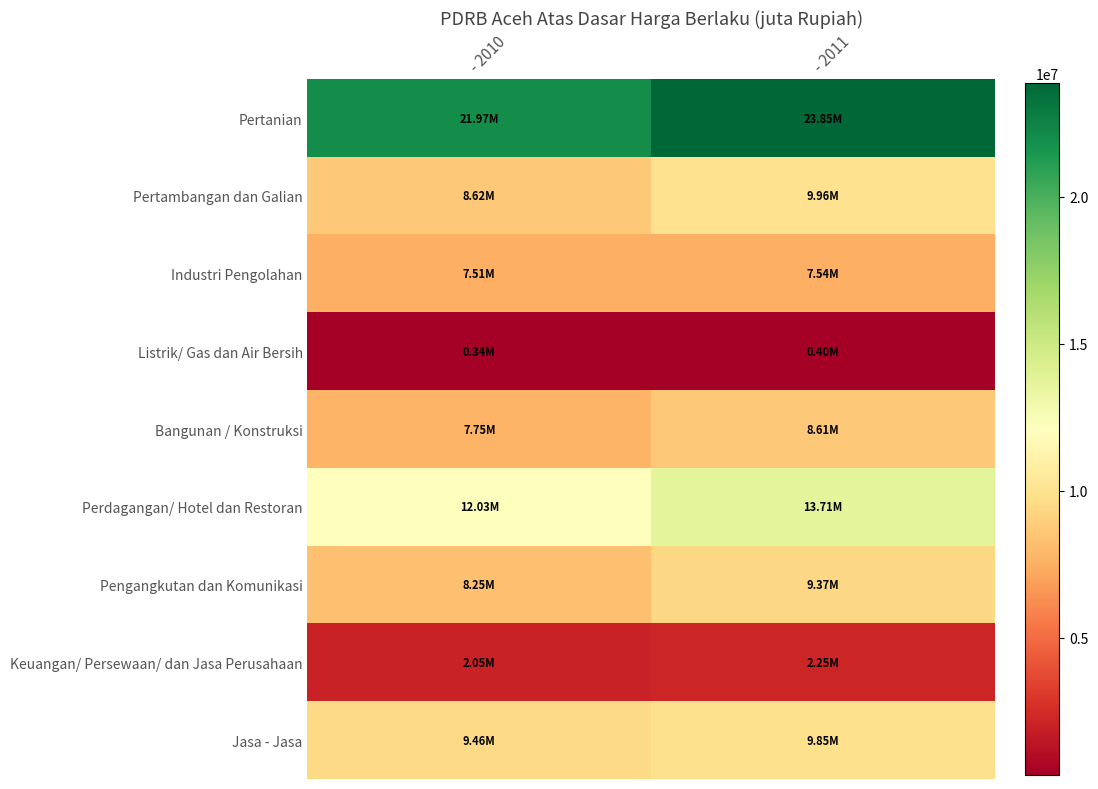

Reading right to left, what are all the values shown in this chart?

Pertanian: - 2011=23854170	- 2010=21968440
Pertambangan dan Galian: - 2011=9955650	- 2010=8623090
Industri Pengolahan: - 2011=7541290	- 2010=7512520
Listrik/ Gas dan Air Bersih: - 2011=399850	- 2010=336830
Bangunan / Konstruksi: - 2011=8605900	- 2010=7753500
Perdagangan/ Hotel dan Restoran: - 2011=13710150	- 2010=12029970
Pengangkutan dan Komunikasi: - 2011=9365300	- 2010=8254410
Keuangan/ Persewaan/ dan Jasa Perusahaan: - 2011=2253750	- 2010=2048050
Jasa - Jasa: - 2011=9851900	- 2010=9456960